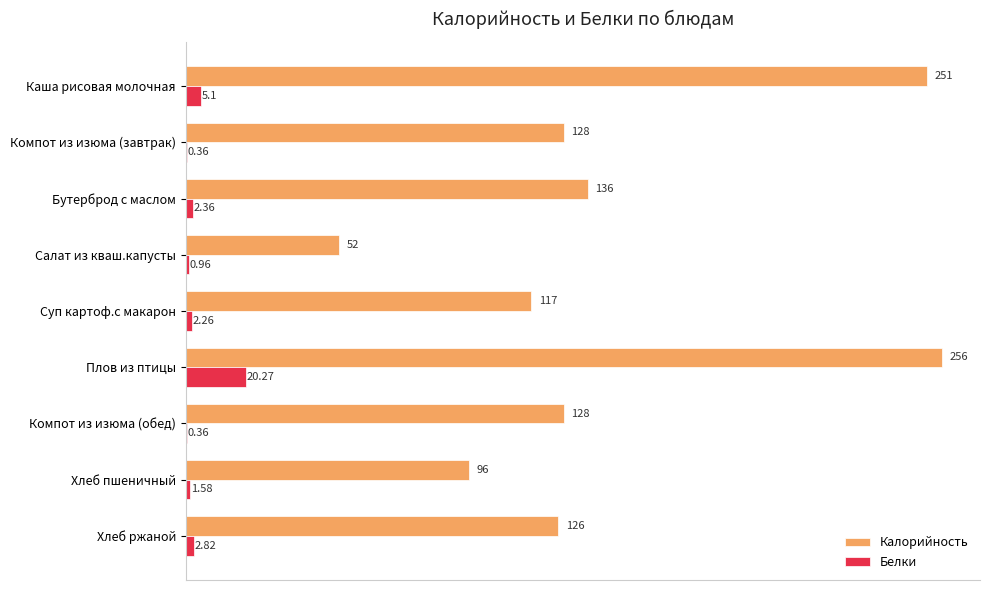

Which series has the largest total across all categories?

Калорийность